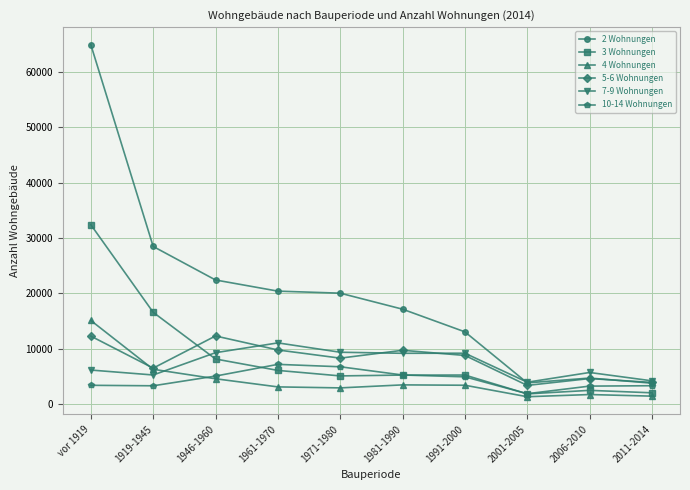

Is it true that 10-14 Wohnungen equals 1733 at 1961-1970?

False